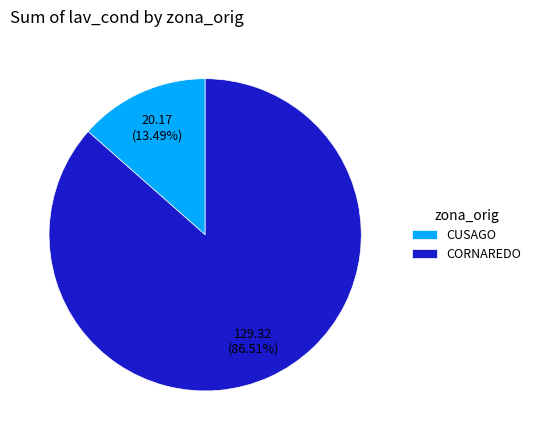

To the nearest percent, what percentage of the pie is CUSAGO?

13%